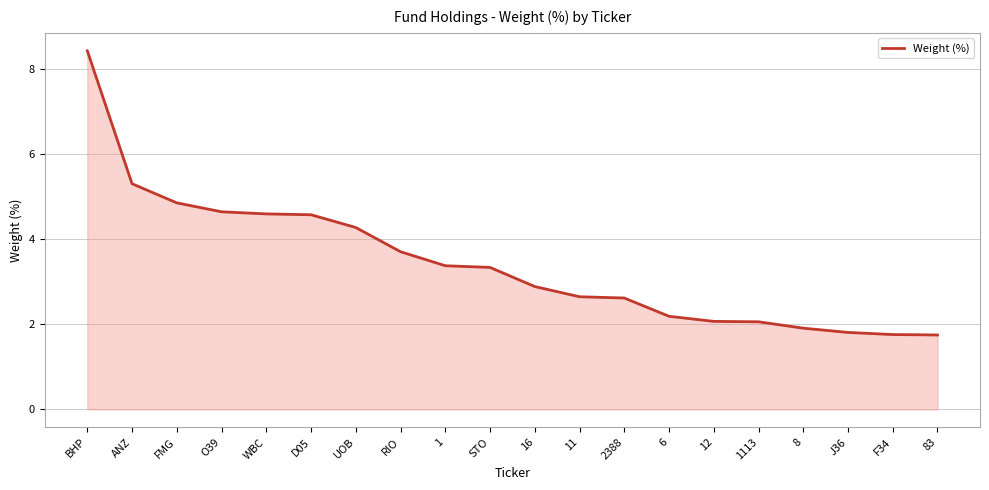

What position from the left is J36?

18